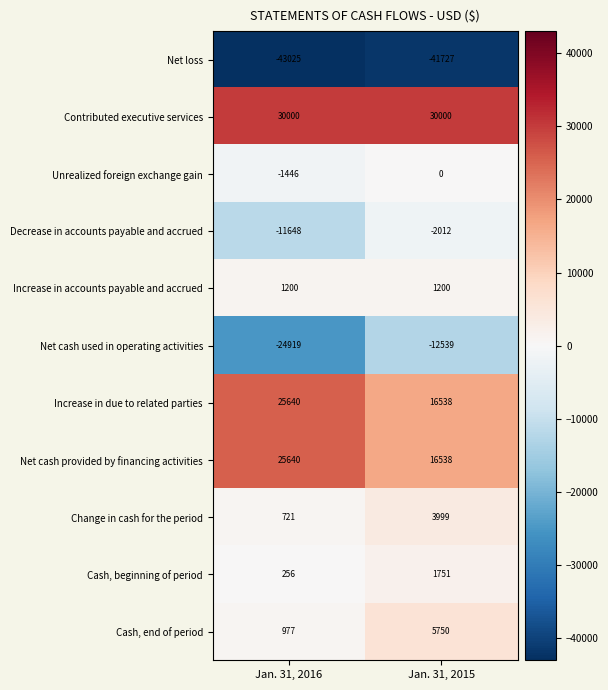

What is the difference between the maximum and minimum values in the Unrealized foreign exchange gain series?

1446